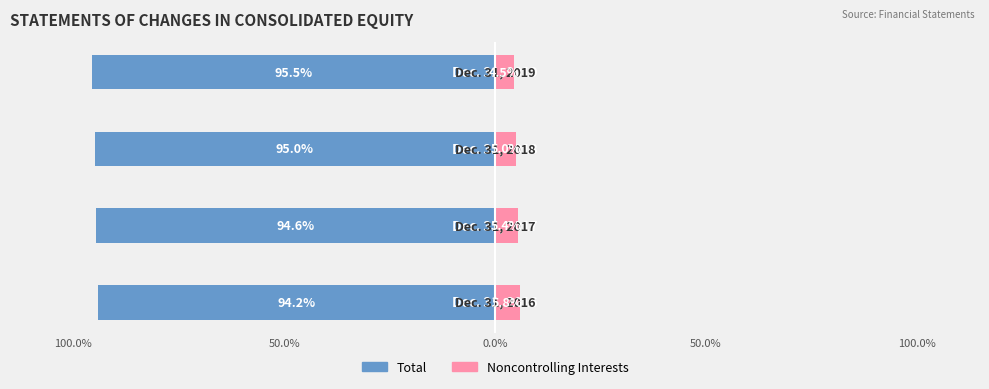

Reading left to right, what are all the values shown in this chart?

Total: -94.2	-94.6	-95.0	-95.5
Noncontrolling Interests: 5.8	5.4	5.0	4.5